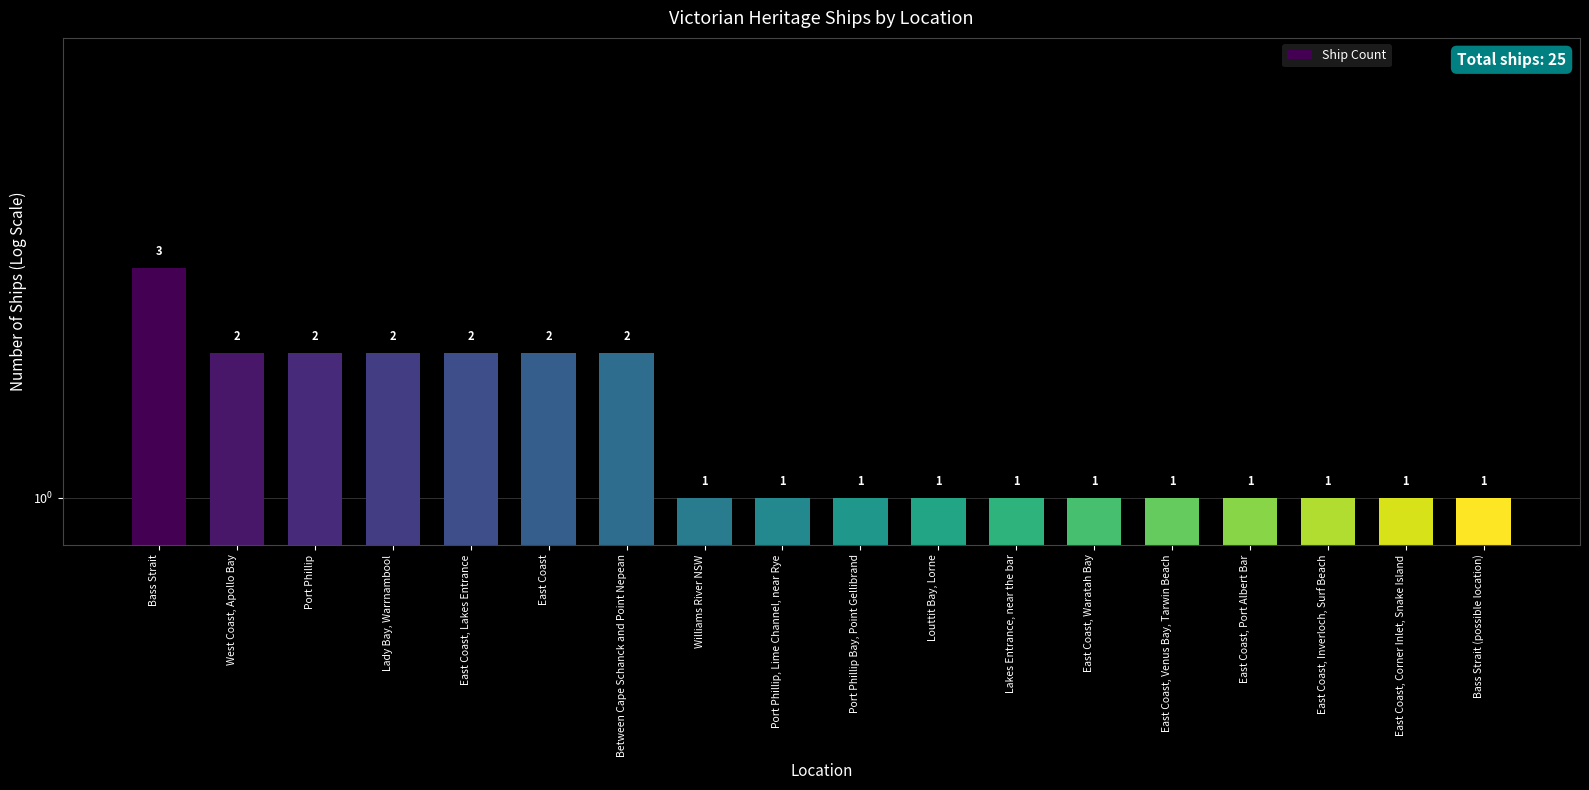

Which has a higher value, Bass Strait or East Coast, Inverloch, Surf Beach?

Bass Strait